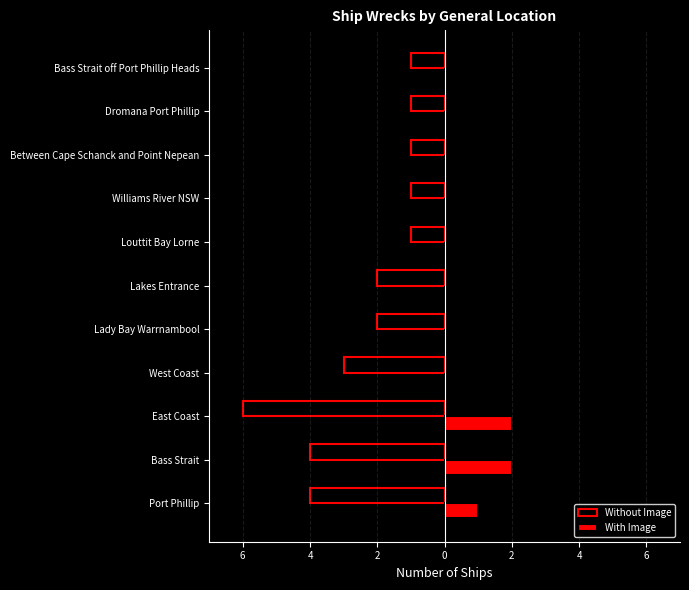

What are all the series names shown in the legend?

Without Image, With Image